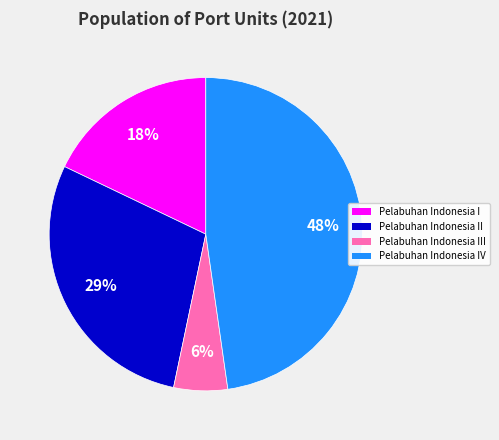

To the nearest percent, what is the average slice percentage?

25%